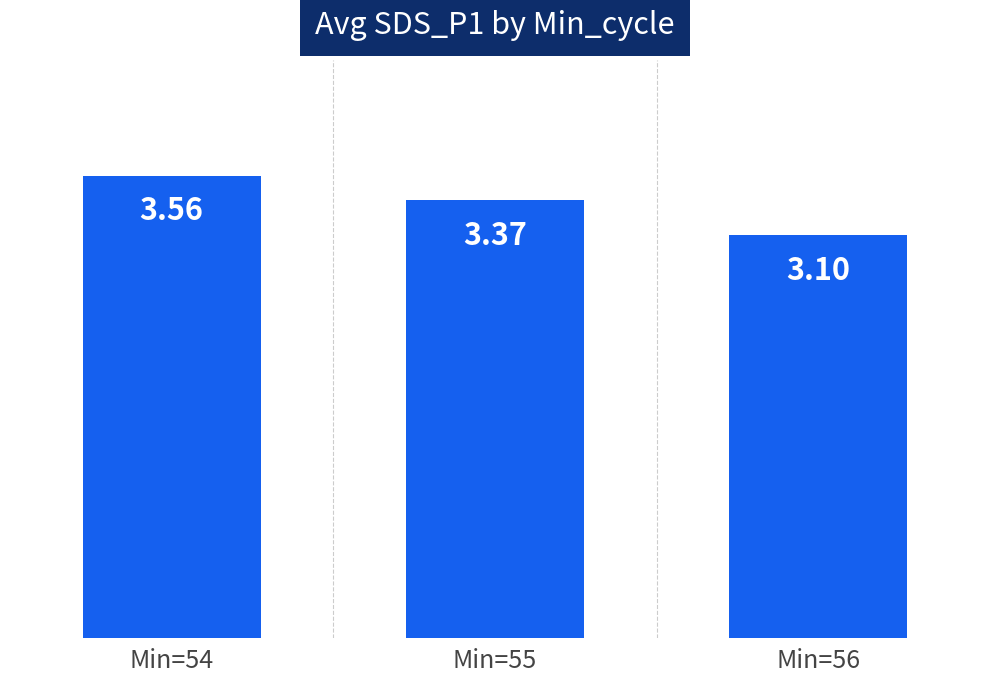

Approximately how many times larger is the value at Min=55 compared to Min=54?

0.9